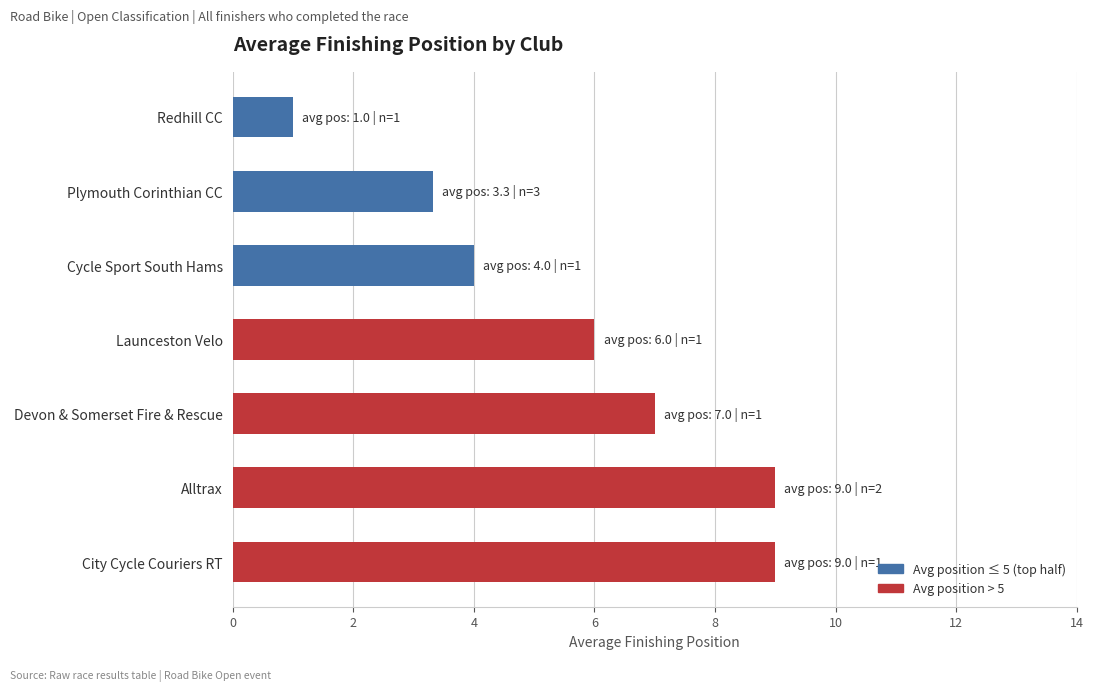

Reading top to bottom, what are all the values shown in this chart?

Redhill CC=1.0	Plymouth Corinthian CC=3.3	Cycle Sport South Hams=4.0	Launceston Velo=6.0	Devon & Somerset Fire & Rescue=7.0	Alltrax=9.0	City Cycle Couriers RT=9.0